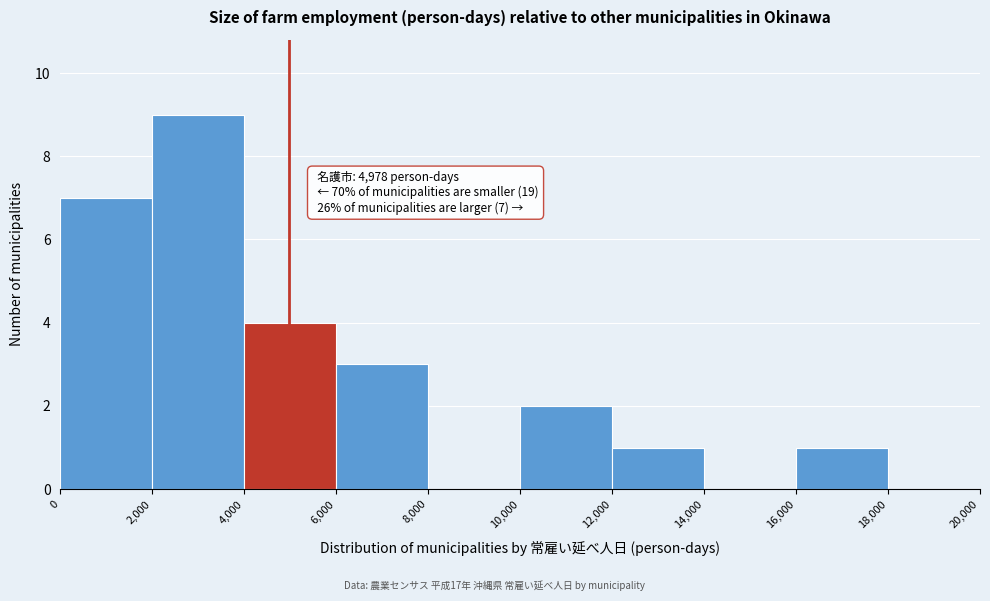

Over which range of the x-axis is the bar tallest?

2,000 to 4,000